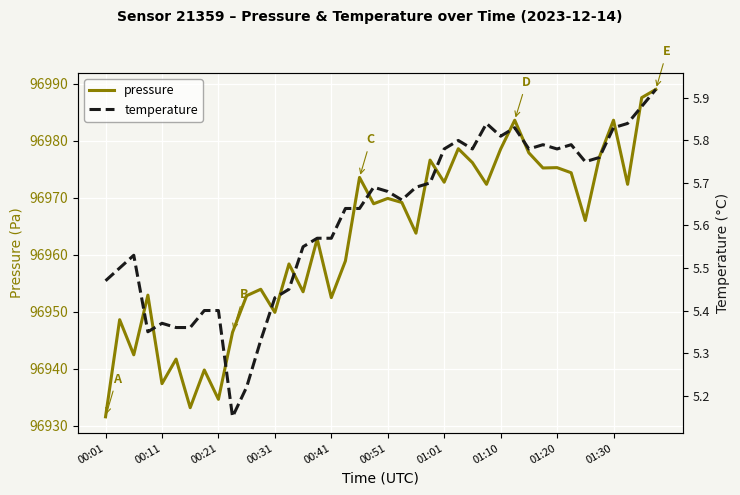

Is the value of temperature at 00:01 greater than the value of pressure at 31?

No